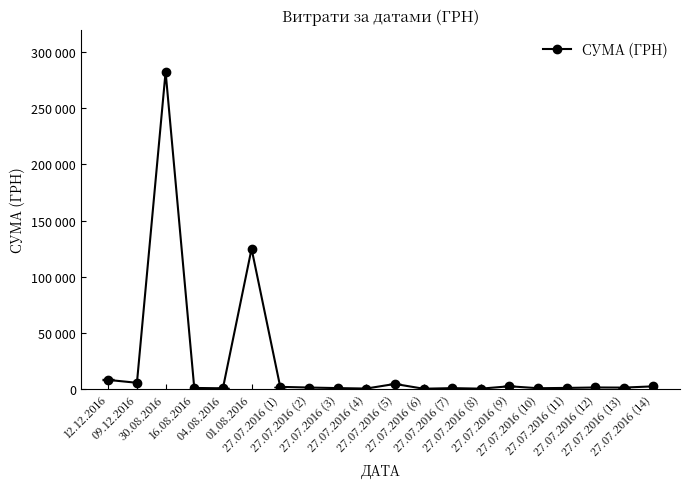

What is the change in value from 01.08.2016 to 27.07.2016 (3)?

-124154.5